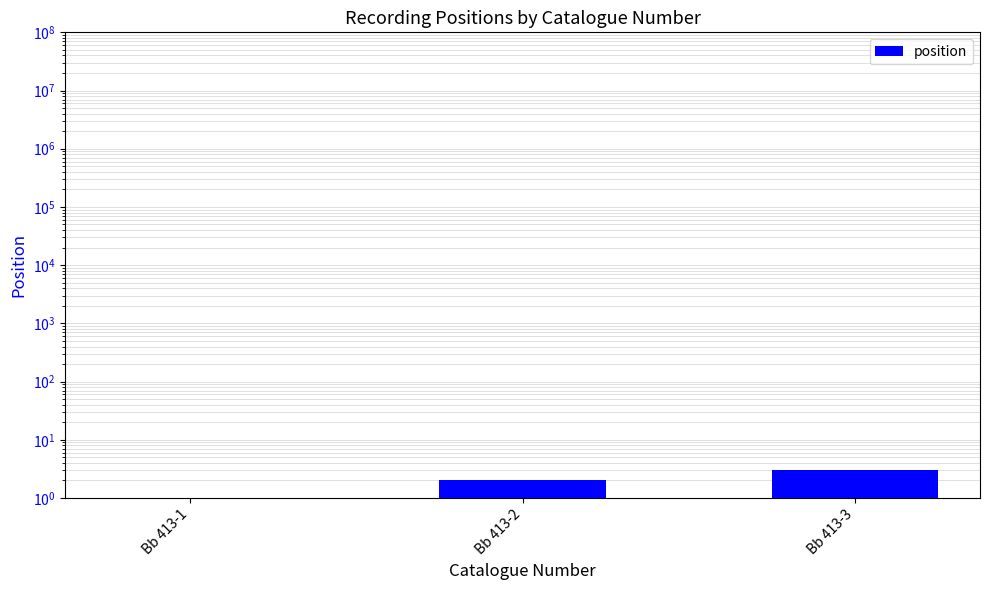

Rank the categories by value from highest to lowest.

Bb 413-3, Bb 413-2, Bb 413-1